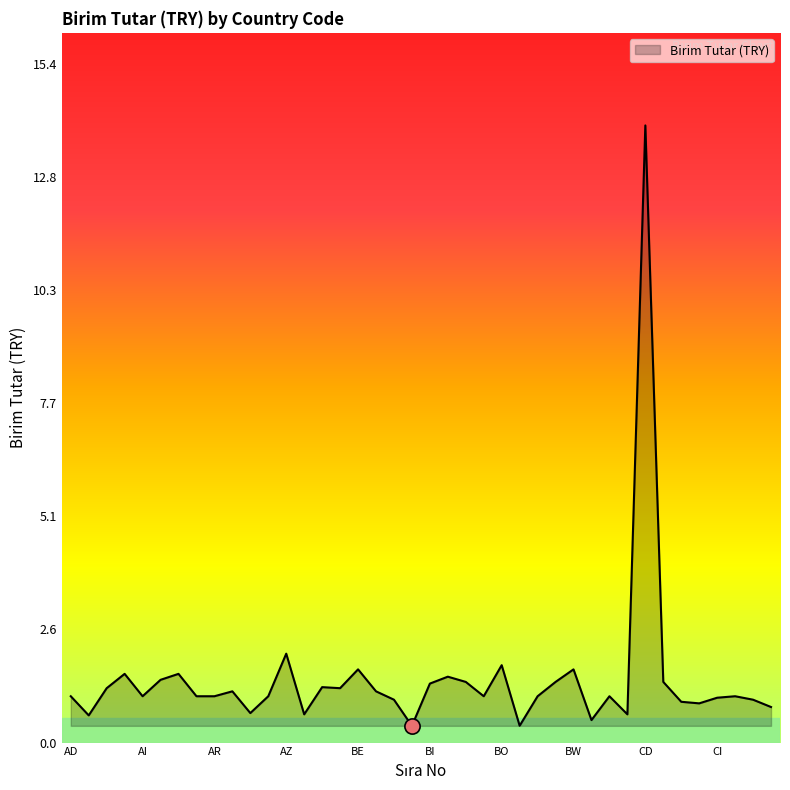

What is the smallest value displayed?

0.4